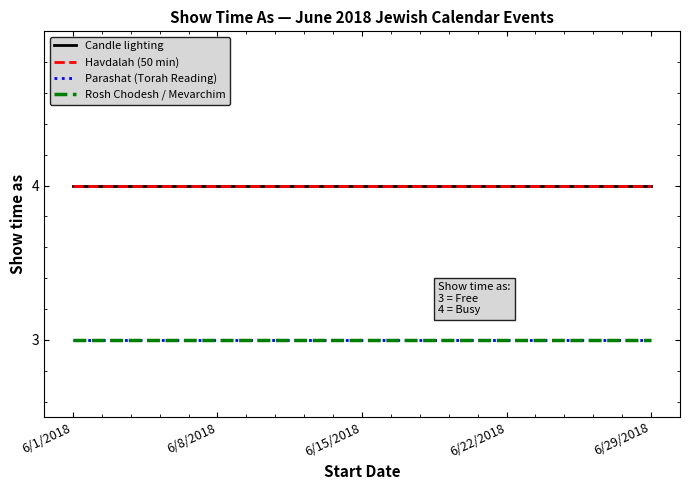

Is this an area chart (filled region under the line)?

No